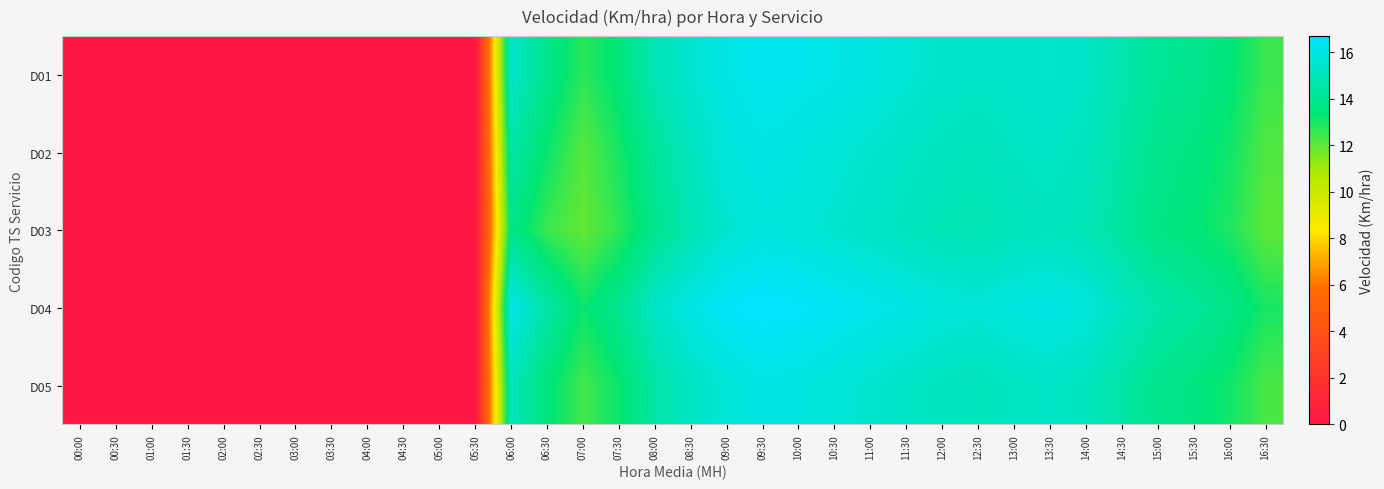

Reading left to right, list all the values displayed in this chart.

D01: 00:00=0.0	00:30=0.0	01:00=0.0	01:30=0.0	02:00=0.0	02:30=0.0	03:00=0.0	03:30=0.0	04:00=0.0	04:30=0.0	05:00=0.0	05:30=0.0	06:00=15.4	06:30=13.9	07:00=12.7	07:30=13.5	08:00=14.9	08:30=15.5	09:00=16.1	09:30=16.3	10:00=16.2	10:30=16.1	11:00=15.9	11:30=15.7	12:00=15.4	12:30=15.3	13:00=15.4	13:30=15.5	14:00=15.3	14:30=14.7	15:00=14.2	15:30=13.9	16:00=13.4	16:30=12.5
D02: 00:00=0.0	00:30=0.0	01:00=0.0	01:30=0.0	02:00=0.0	02:30=0.0	03:00=0.0	03:30=0.0	04:00=0.0	04:30=0.0	05:00=0.0	05:30=0.0	06:00=14.5	06:30=13.2	07:00=12.1	07:30=13.0	08:00=14.2	08:30=15.1	09:00=15.8	09:30=16.0	10:00=15.9	10:30=15.7	11:00=15.5	11:30=15.3	12:00=15.1	12:30=15.0	13:00=15.2	13:30=15.3	14:00=15.1	14:30=14.5	15:00=13.9	15:30=13.6	16:00=13.1	16:30=12.2
D03: 00:00=0.0	00:30=0.0	01:00=0.0	01:30=0.0	02:00=0.0	02:30=0.0	03:00=0.0	03:30=0.0	04:00=0.0	04:30=0.0	05:00=0.0	05:30=0.0	06:00=13.8	06:30=12.5	07:00=11.9	07:30=12.7	08:00=13.9	08:30=14.8	09:00=15.5	09:30=15.8	10:00=15.7	10:30=15.5	11:00=15.3	11:30=15.1	12:00=14.9	12:30=14.8	13:00=15.0	13:30=15.1	14:00=14.9	14:30=14.3	15:00=13.7	15:30=13.4	16:00=12.9	16:30=12.0
D04: 00:00=0.0	00:30=0.0	01:00=0.0	01:30=0.0	02:00=0.0	02:30=0.0	03:00=0.0	03:30=0.0	04:00=0.0	04:30=0.0	05:00=0.0	05:30=0.0	06:00=16.1	06:30=14.5	07:00=13.2	07:30=14.0	08:00=15.3	08:30=16.0	09:00=16.5	09:30=16.7	10:00=16.6	10:30=16.4	11:00=16.2	11:30=16.0	12:00=15.8	12:30=15.7	13:00=15.9	13:30=16.0	14:00=15.8	14:30=15.2	15:00=14.6	15:30=14.3	16:00=13.8	16:30=13.0
D05: 00:00=0.0	00:30=0.0	01:00=0.0	01:30=0.0	02:00=0.0	02:30=0.0	03:00=0.0	03:30=0.0	04:00=0.0	04:30=0.0	05:00=0.0	05:30=0.0	06:00=15.0	06:30=13.5	07:00=12.4	07:30=13.2	08:00=14.5	08:30=15.2	09:00=15.7	09:30=16.0	10:00=15.9	10:30=15.7	11:00=15.5	11:30=15.3	12:00=15.1	12:30=15.0	13:00=15.2	13:30=15.3	14:00=15.1	14:30=14.5	15:00=13.9	15:30=13.6	16:00=13.1	16:30=12.3